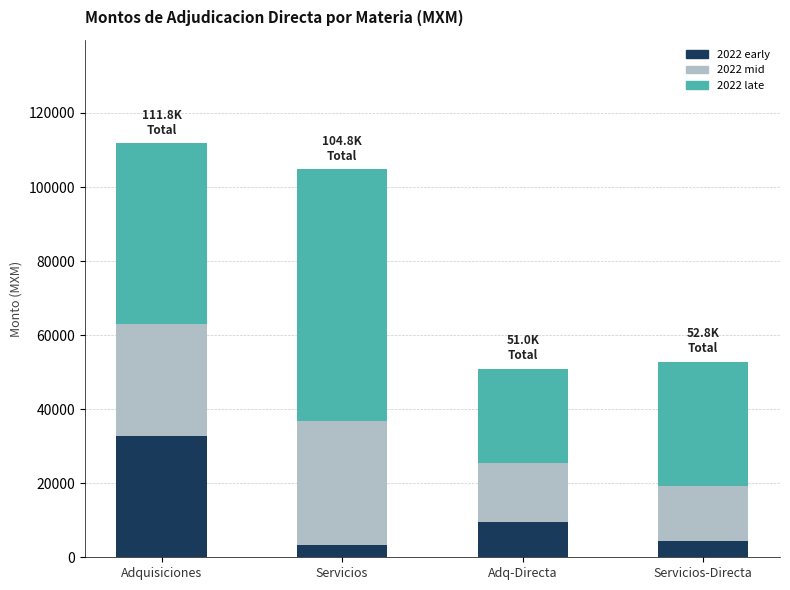

What is the minimum value for 2022 early?

3350.0